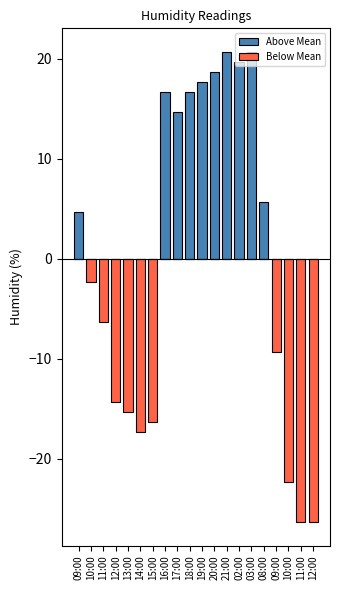

What is the difference between the second highest and second lowest values in the Below Mean series?

26.3